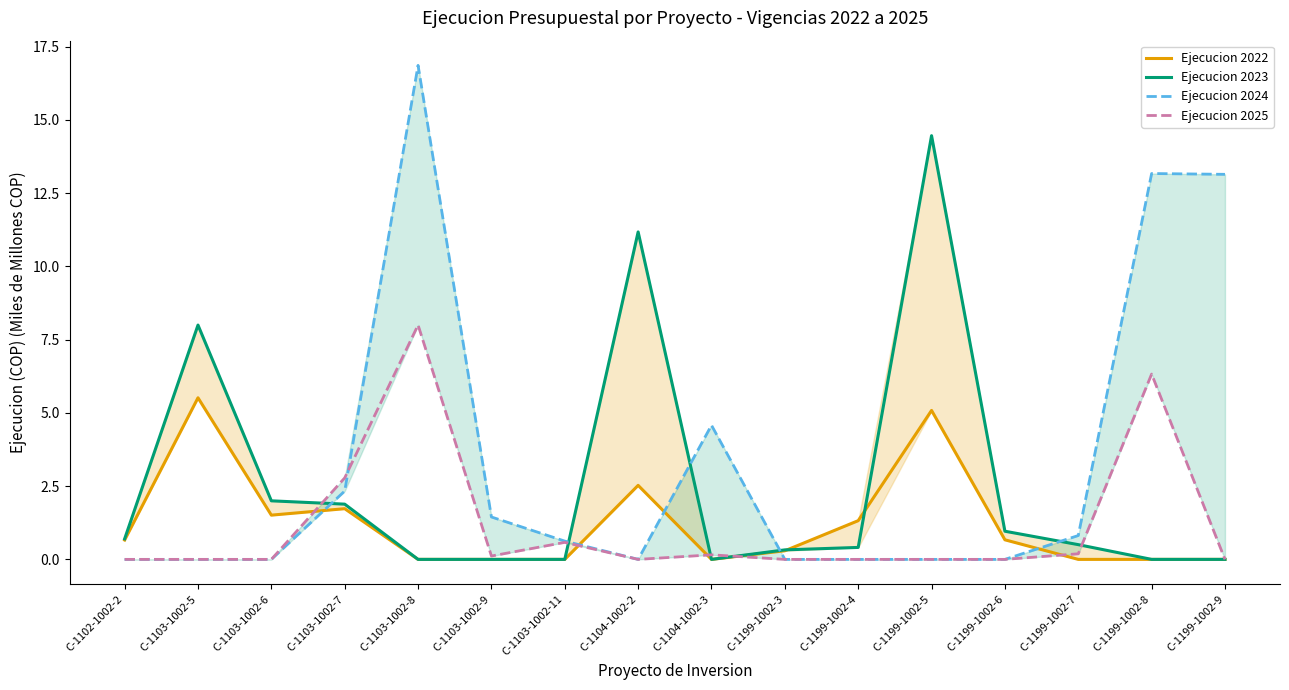

How many positive values does the Ejecucion 2023 series have?

10